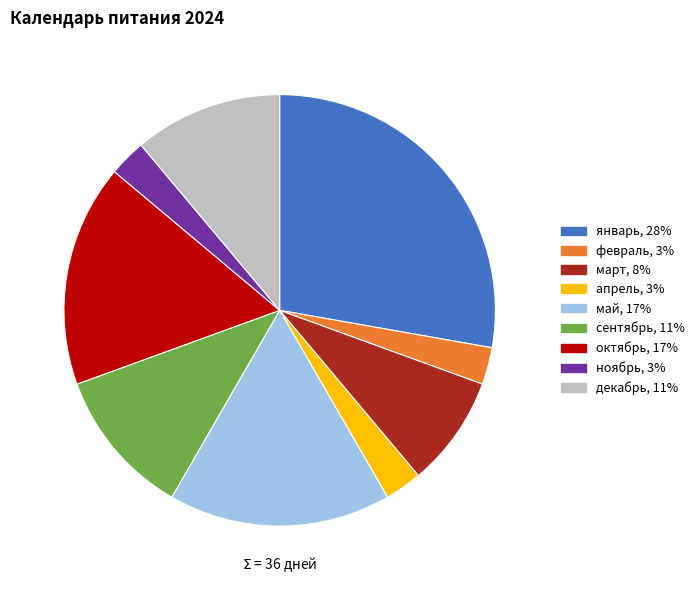

Is it true that май is 17% of the pie?

True